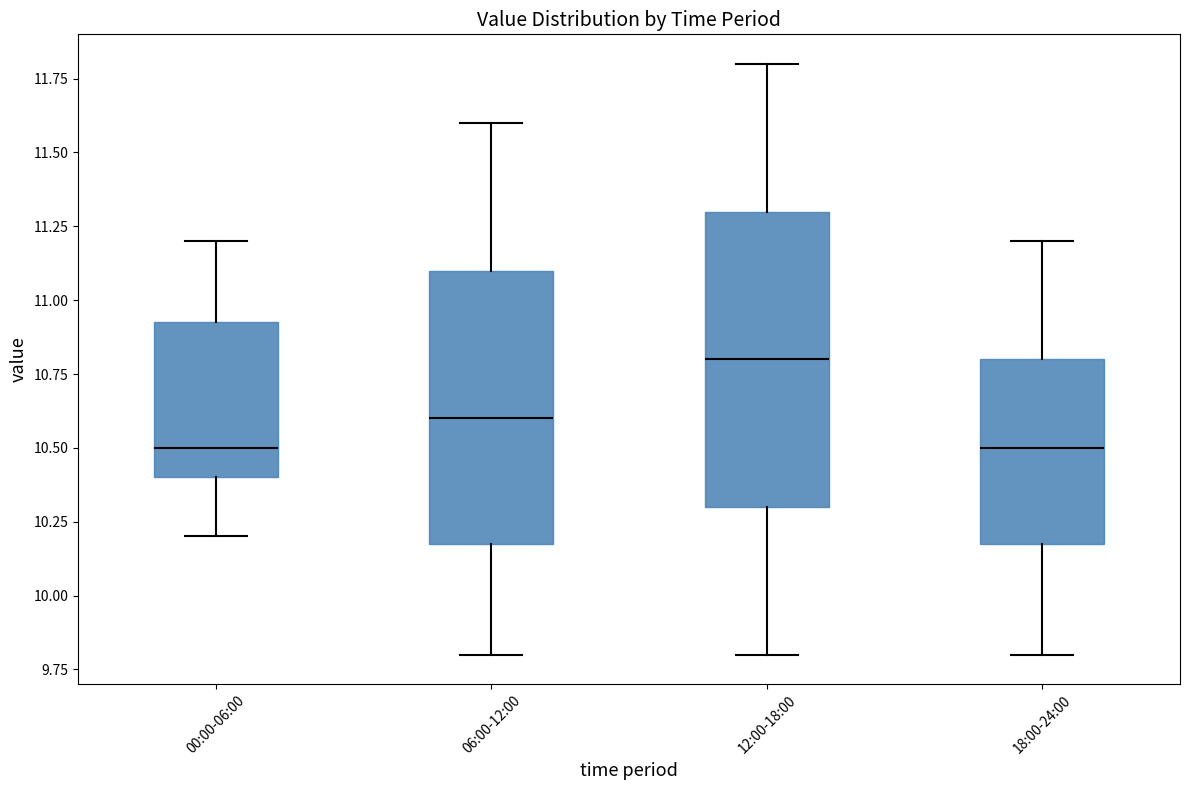

Where does the upper whisker of the box for 18:00-24:00 end on the y-axis? The values are not printed on the chart, so give them approximately, as read against the axis.

11.20